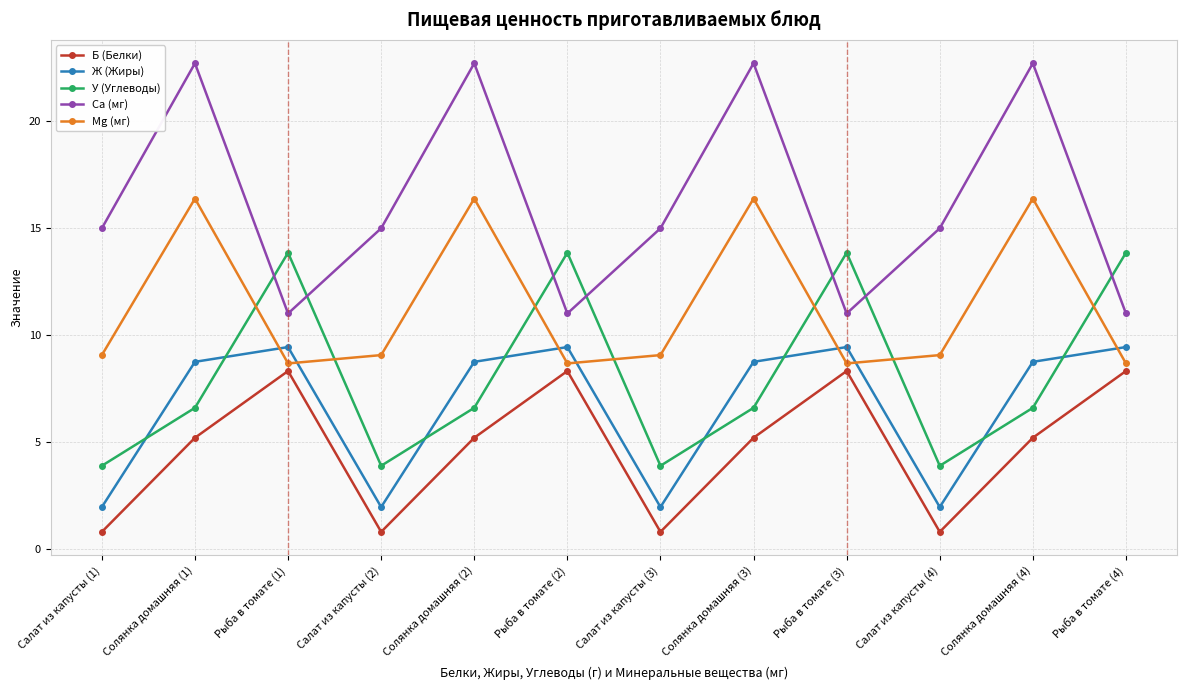

What are all the series names shown in the legend?

Б (Белки), Ж (Жиры), У (Углеводы), Ca (мг), Mg (мг)